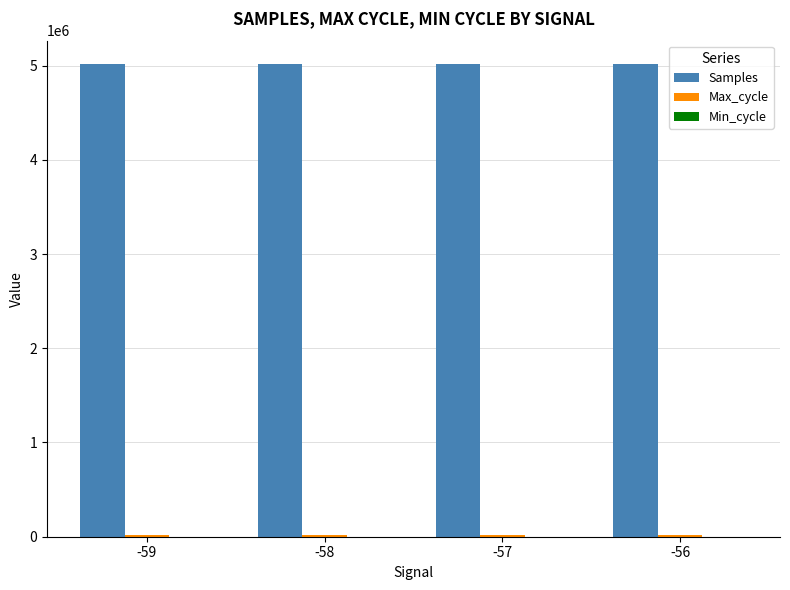

How many categories are shown in the chart?

4